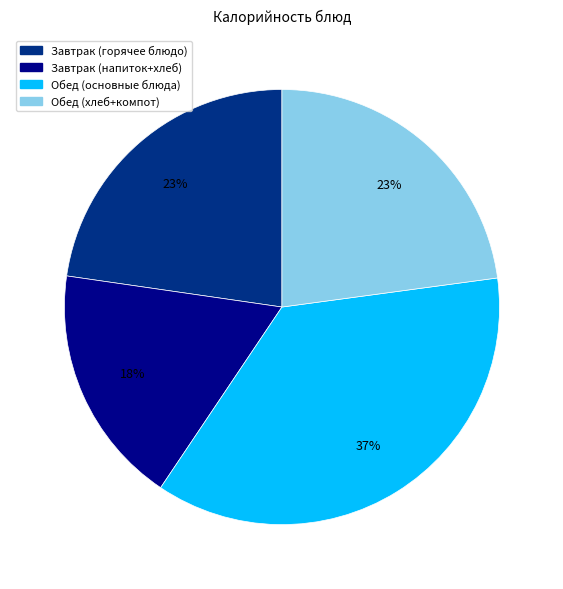

Is there any slice that represents more than half of the pie?

No